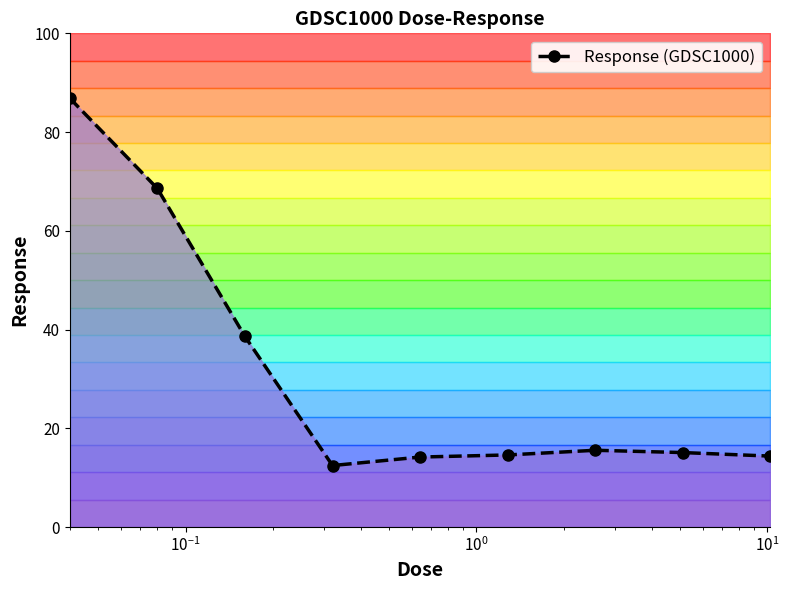

Reading right to left, list all the values displayed in this chart.

14.4	15.1	15.5	14.6	14.2	12.5	38.6	68.6	86.9